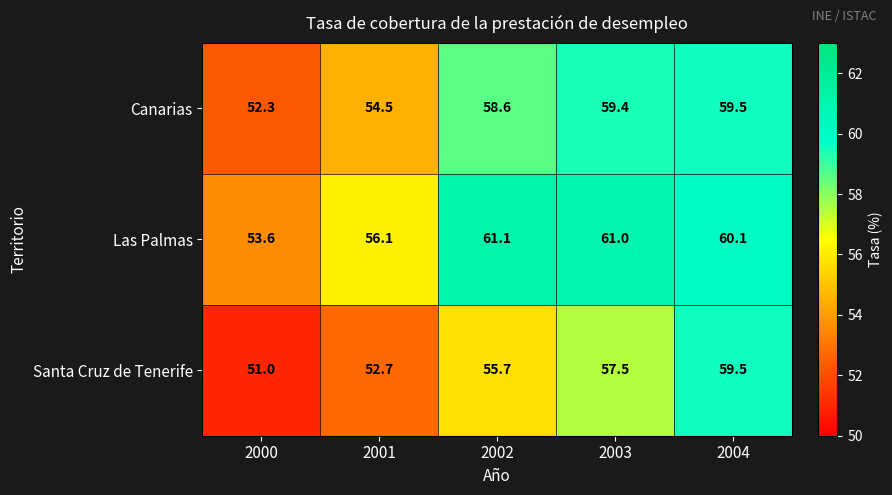

At 2000, list the series in order from smallest to largest.

Santa Cruz de Tenerife, Canarias, Las Palmas